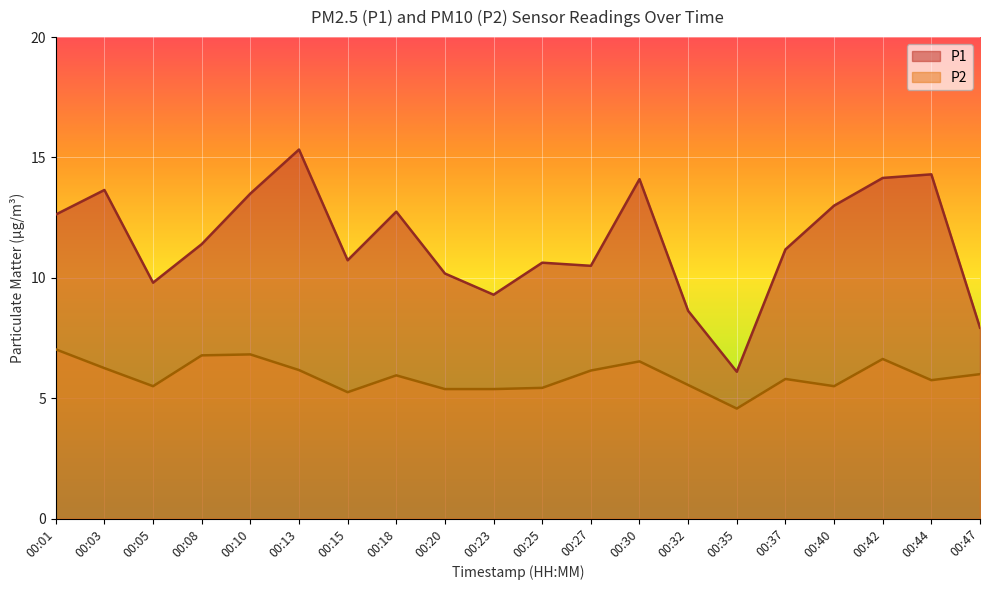

What value does the P1 series have at 00:20?

10.2